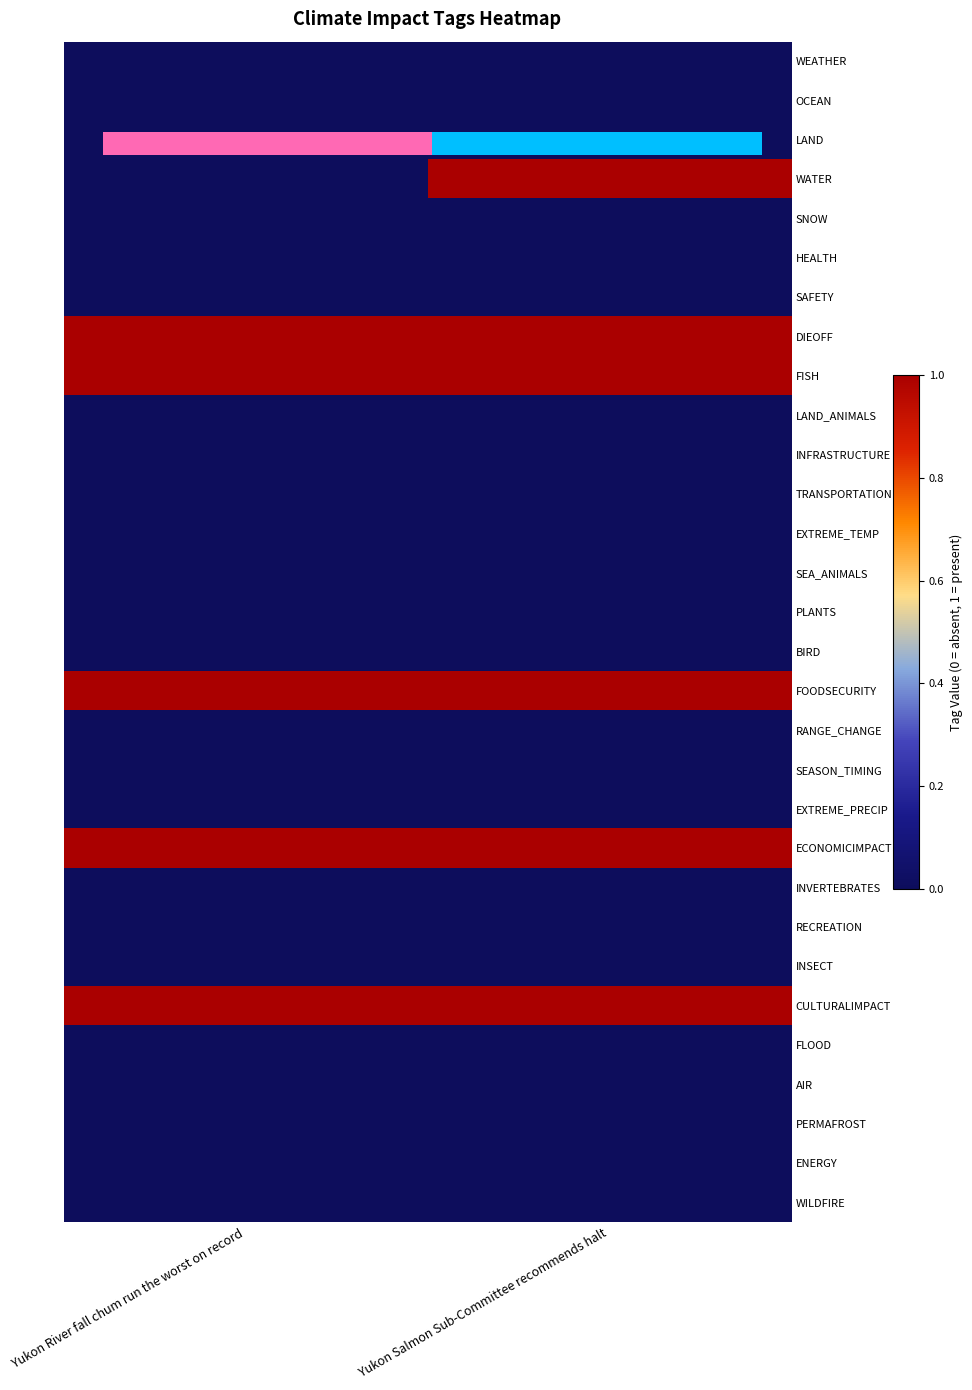

Rank the series by their maximum value, from highest to lowest.

WATER, DIEOFF, FISH, FOODSECURITY, ECONOMICIMPACT, CULTURALIMPACT, WEATHER, OCEAN, LAND, SNOW, HEALTH, SAFETY, LAND_ANIMALS, INFRASTRUCTURE, TRANSPORTATION, EXTREME_TEMP, SEA_ANIMALS, PLANTS, BIRD, RANGE_CHANGE, SEASON_TIMING, EXTREME_PRECIP, INVERTEBRATES, RECREATION, INSECT, FLOOD, AIR, PERMAFROST, ENERGY, WILDFIRE